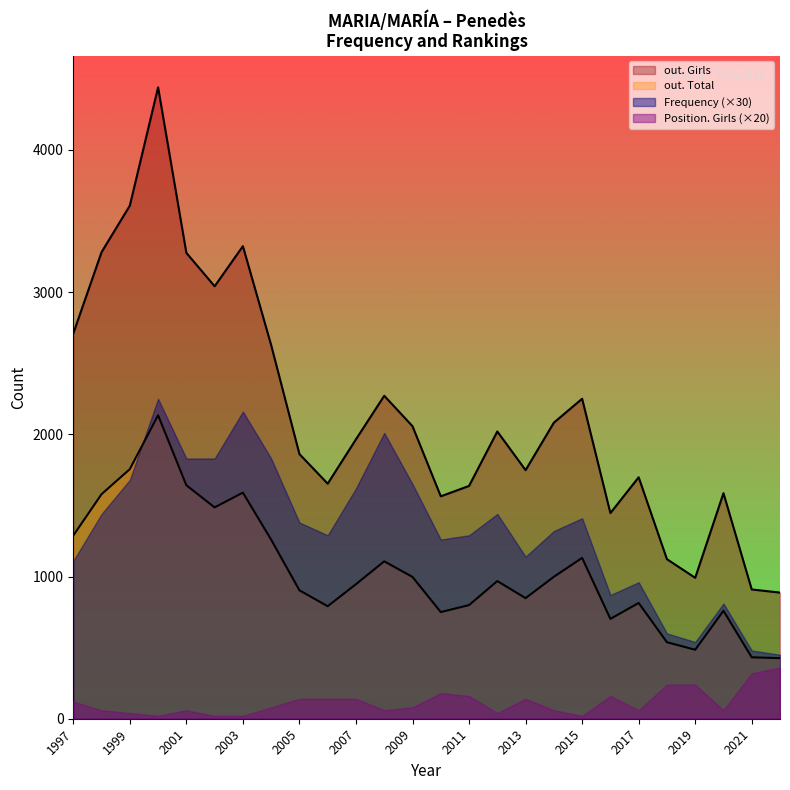

Which category has the lowest value in the out. Girls series?

2022